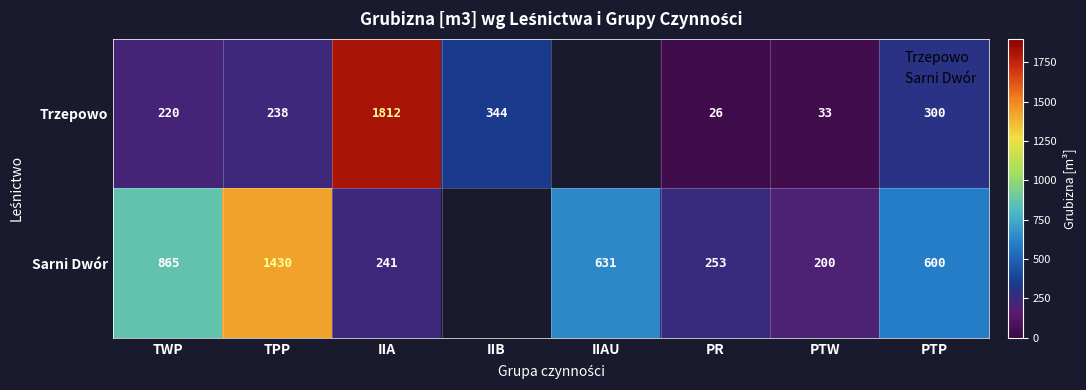

Which series has the widest spread of values?

Trzepowo